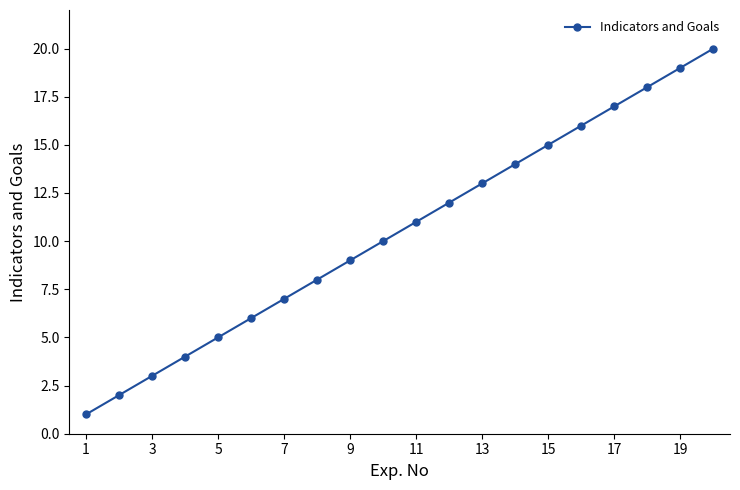

What is the sum of all values?

210